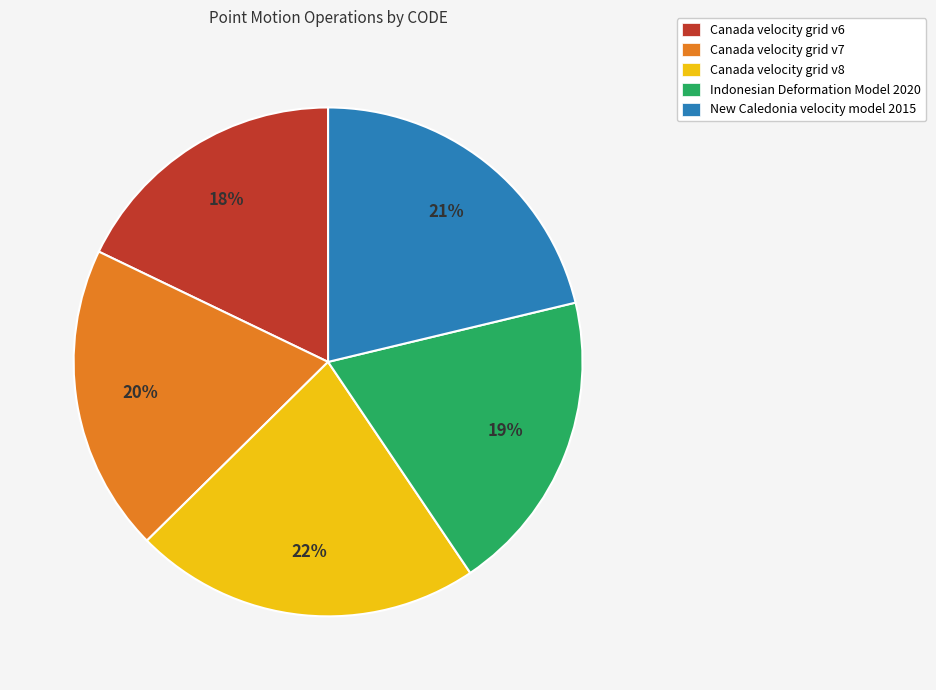

To the nearest percent, what is the combined percentage of New Caledonia velocity model 2015 and Canada velocity grid v7?

41%